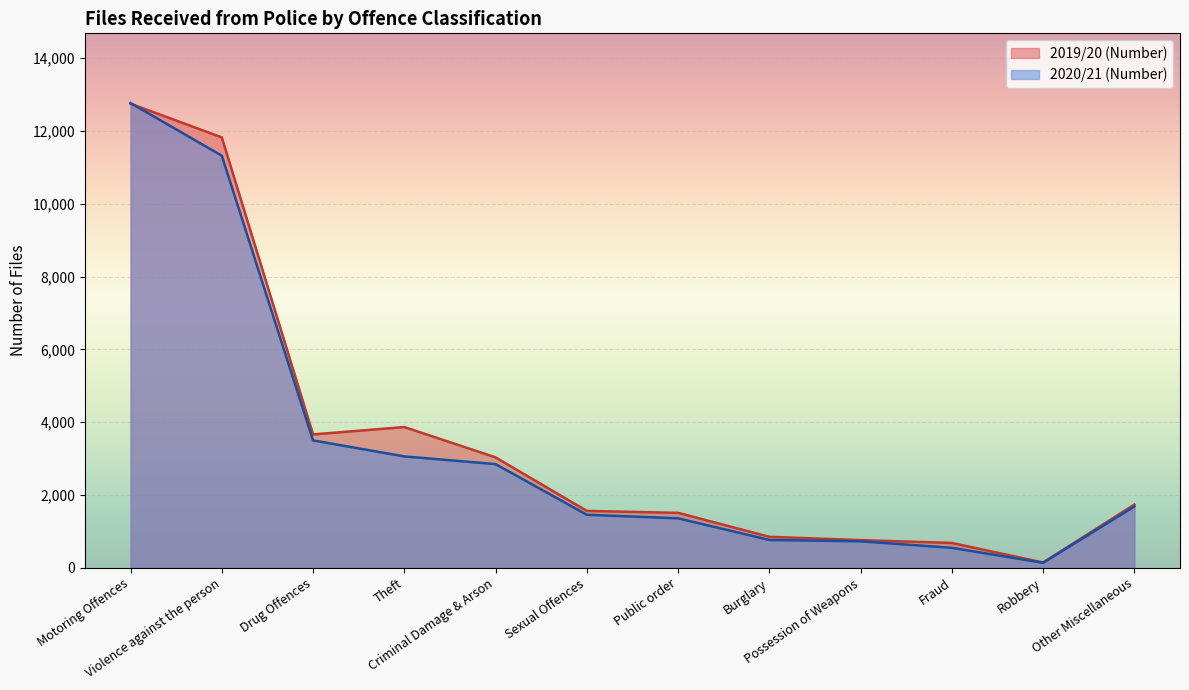

What are all the series names shown in the legend?

2019/20 (Number), 2020/21 (Number)